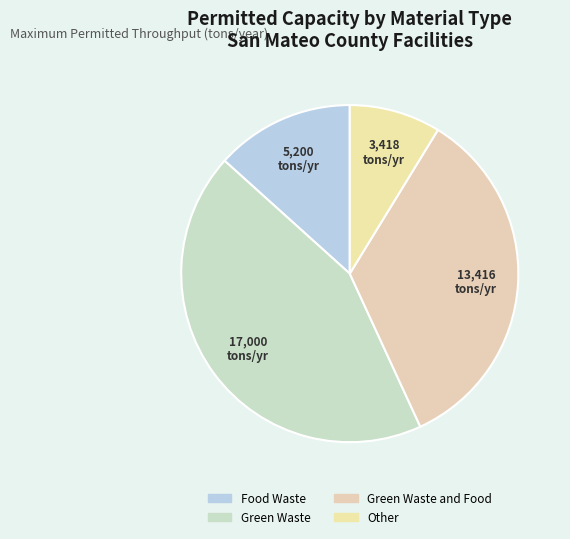

How many slices are in this pie chart?

4